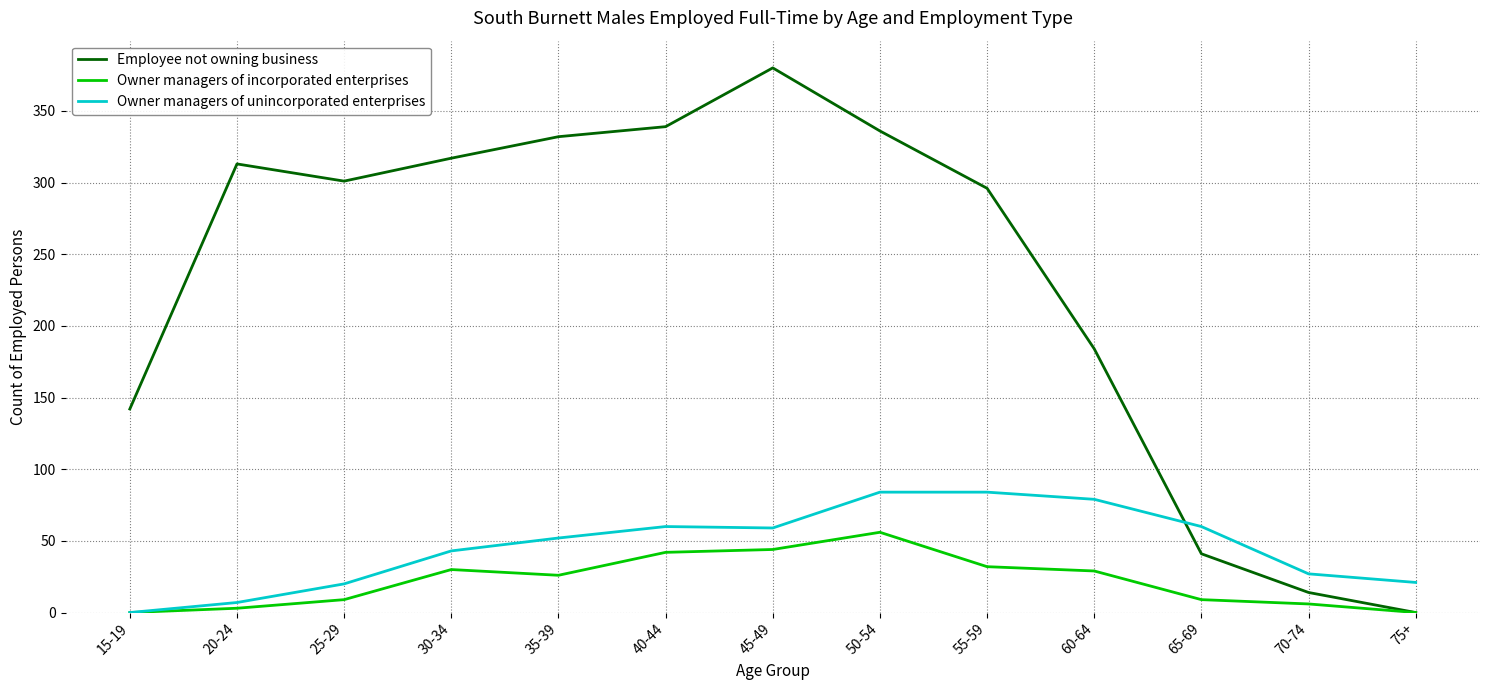

Is it true that Owner managers of unincorporated enterprises equals 21 at 75+?

True